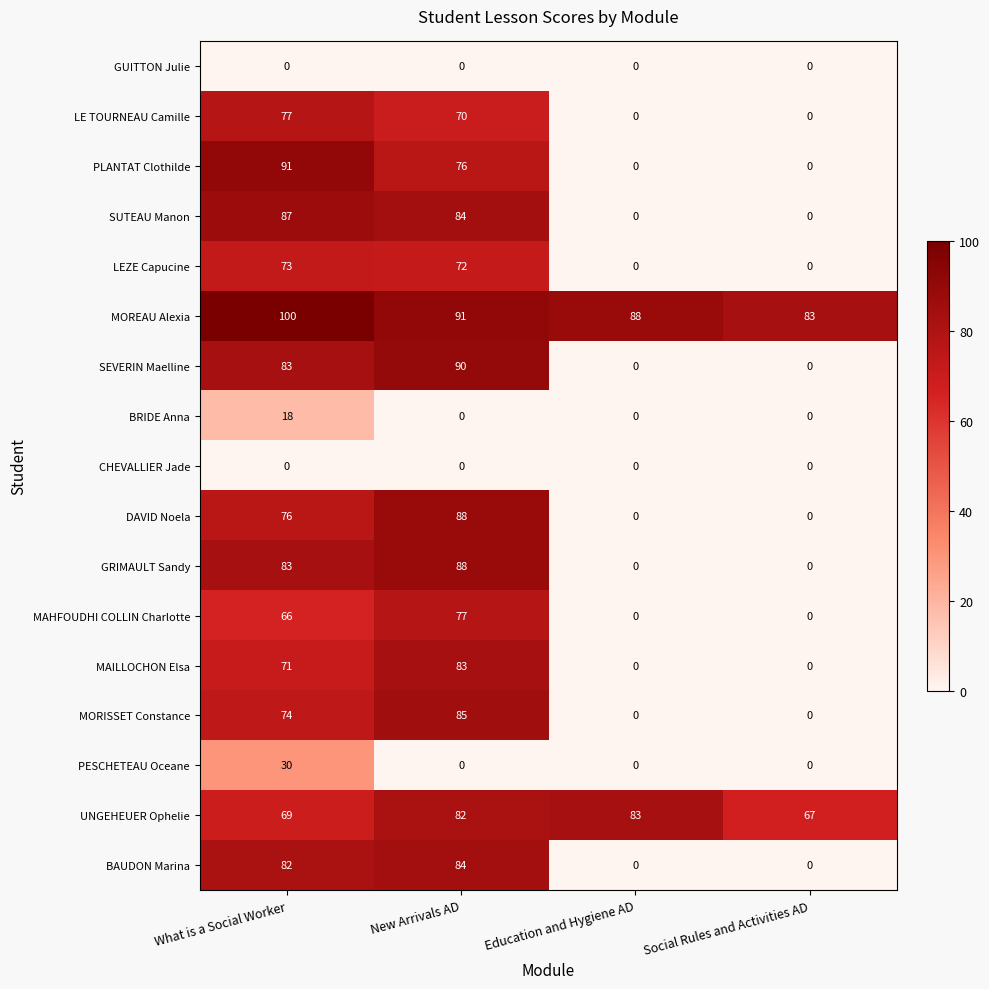

What is the sum of all PESCHETEAU Oceane values?

30